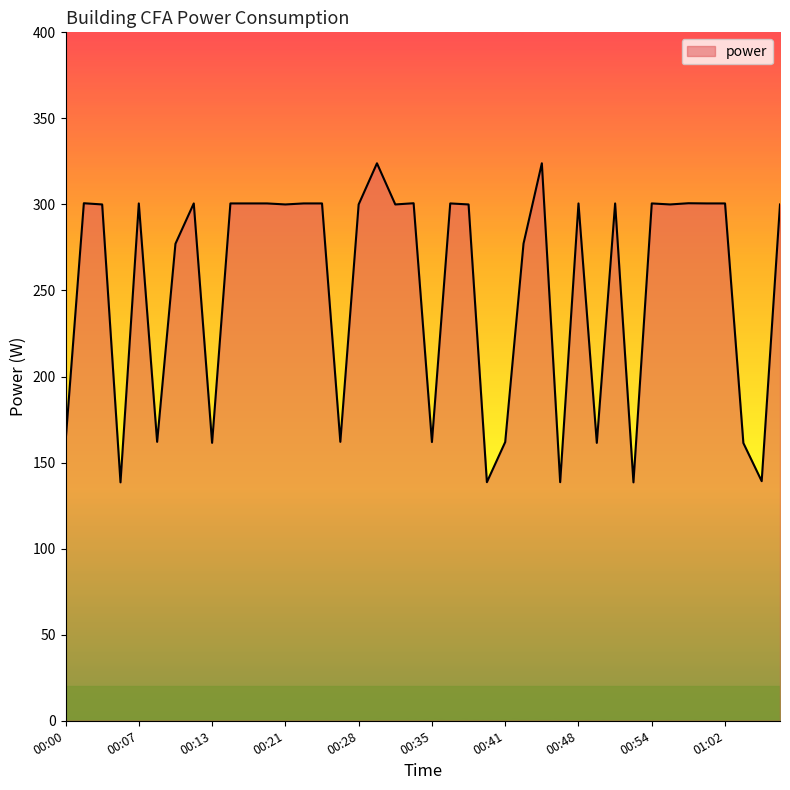

How many distinct data groups are displayed?

1